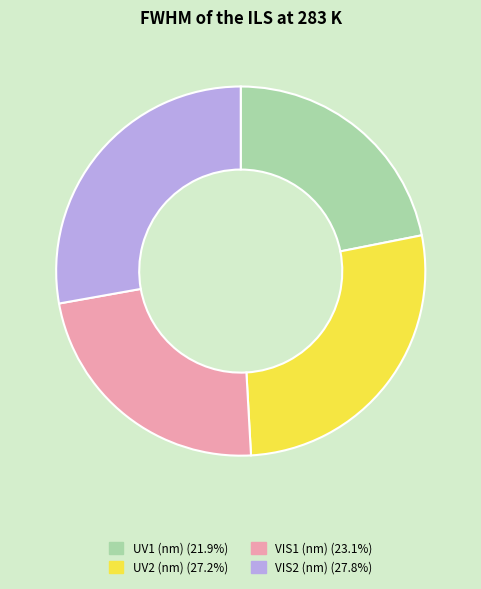

Which category has the biggest portion of the pie?

VIS2 (nm)